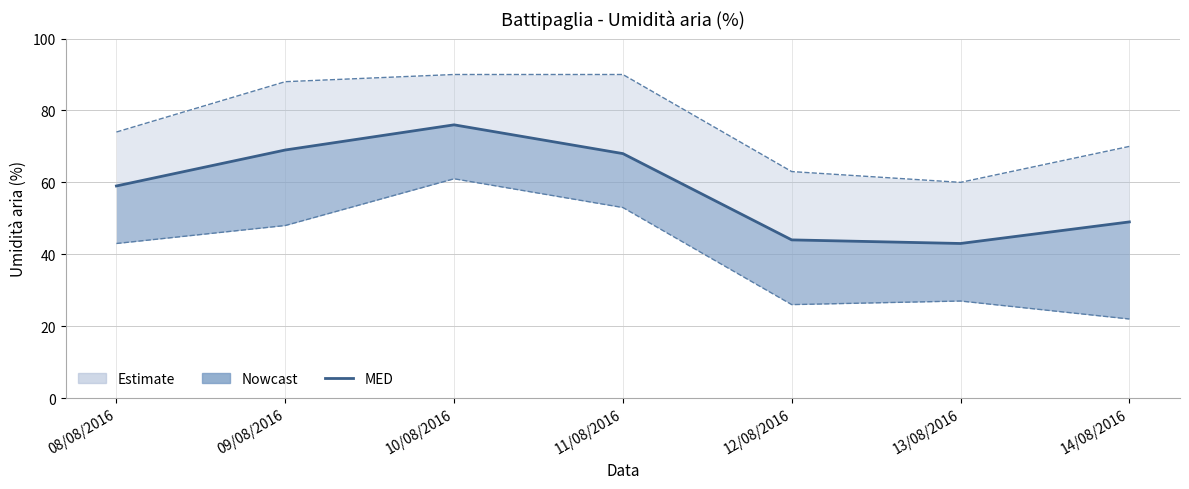

How many distinct data groups are displayed?

3